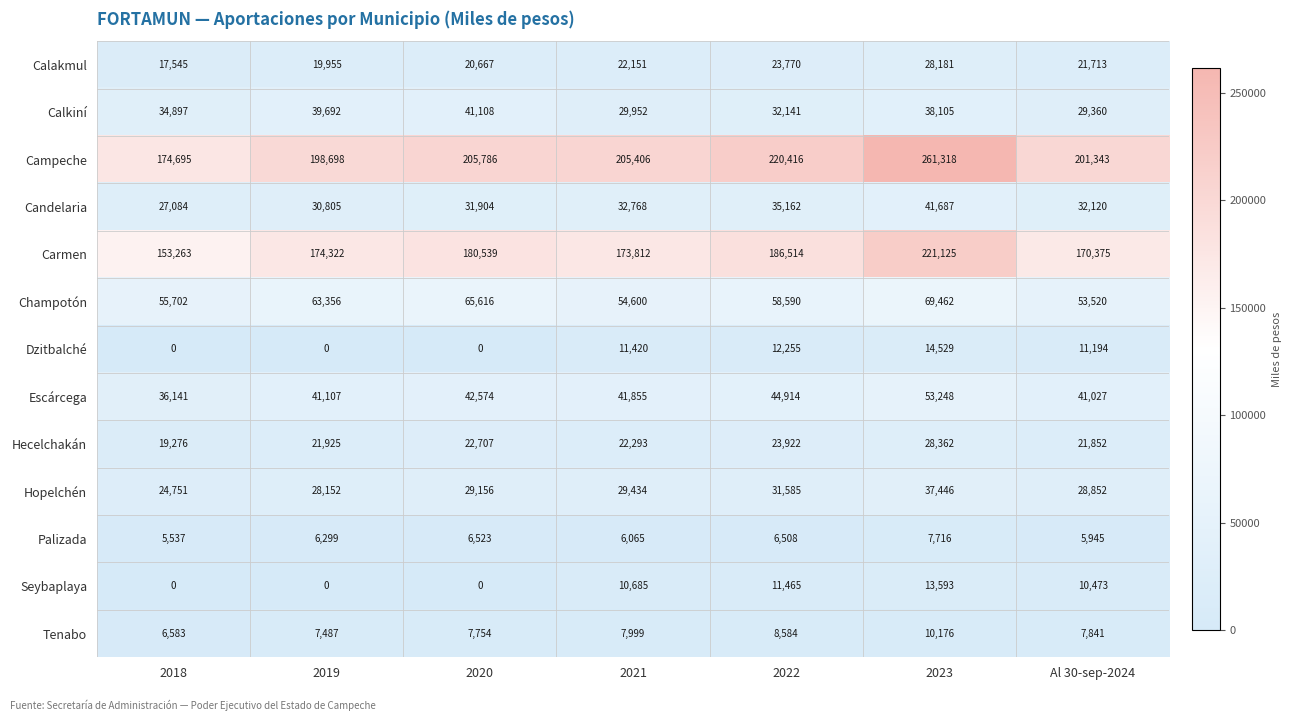

How many data points does each series have?

7